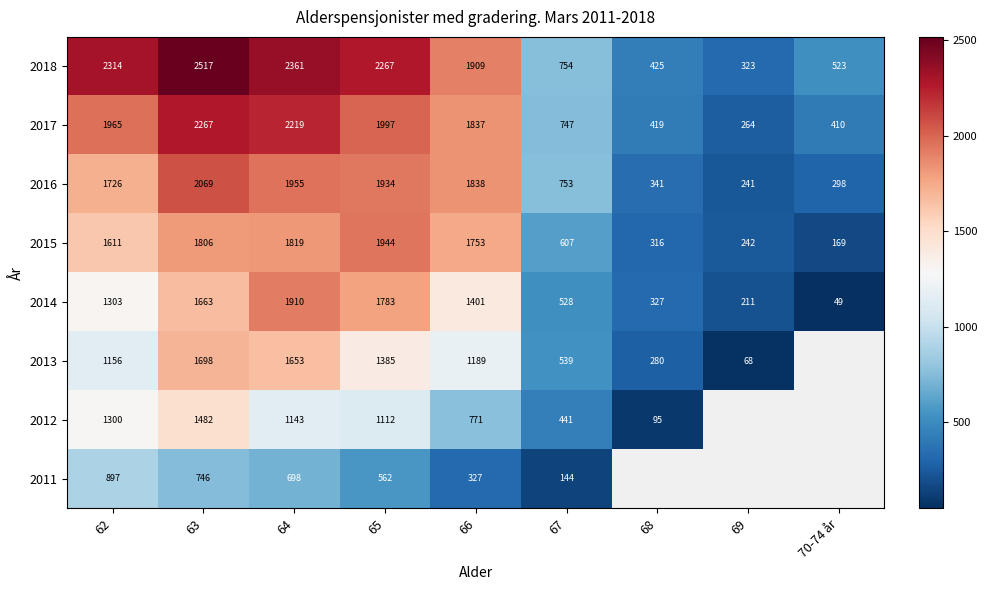

At 64, list the series in order from smallest to largest.

2011, 2012, 2013, 2015, 2014, 2016, 2017, 2018